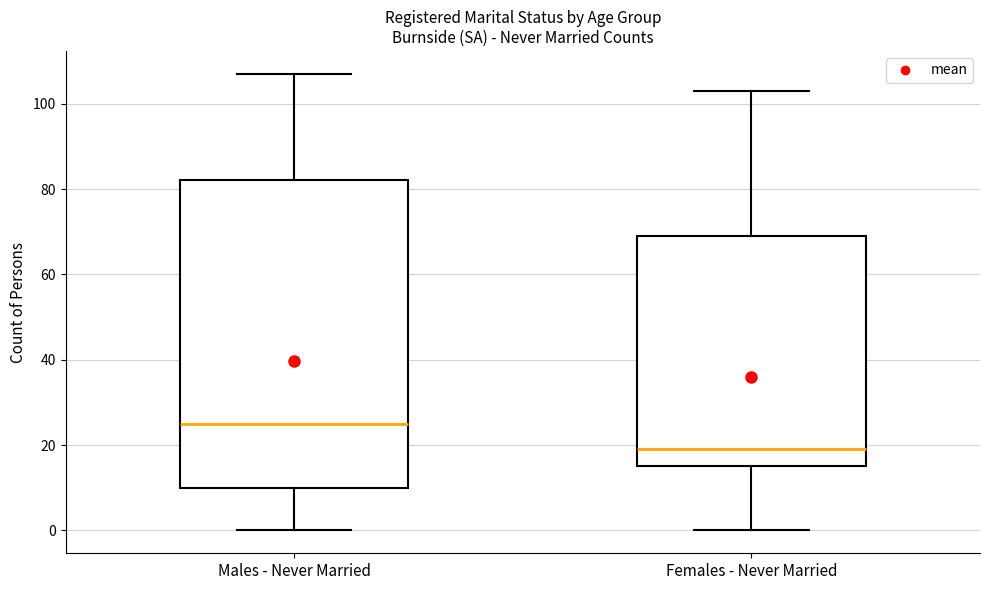

Comparing the boxes themselves (not the whiskers), which one is the tallest?

Males - Never Married